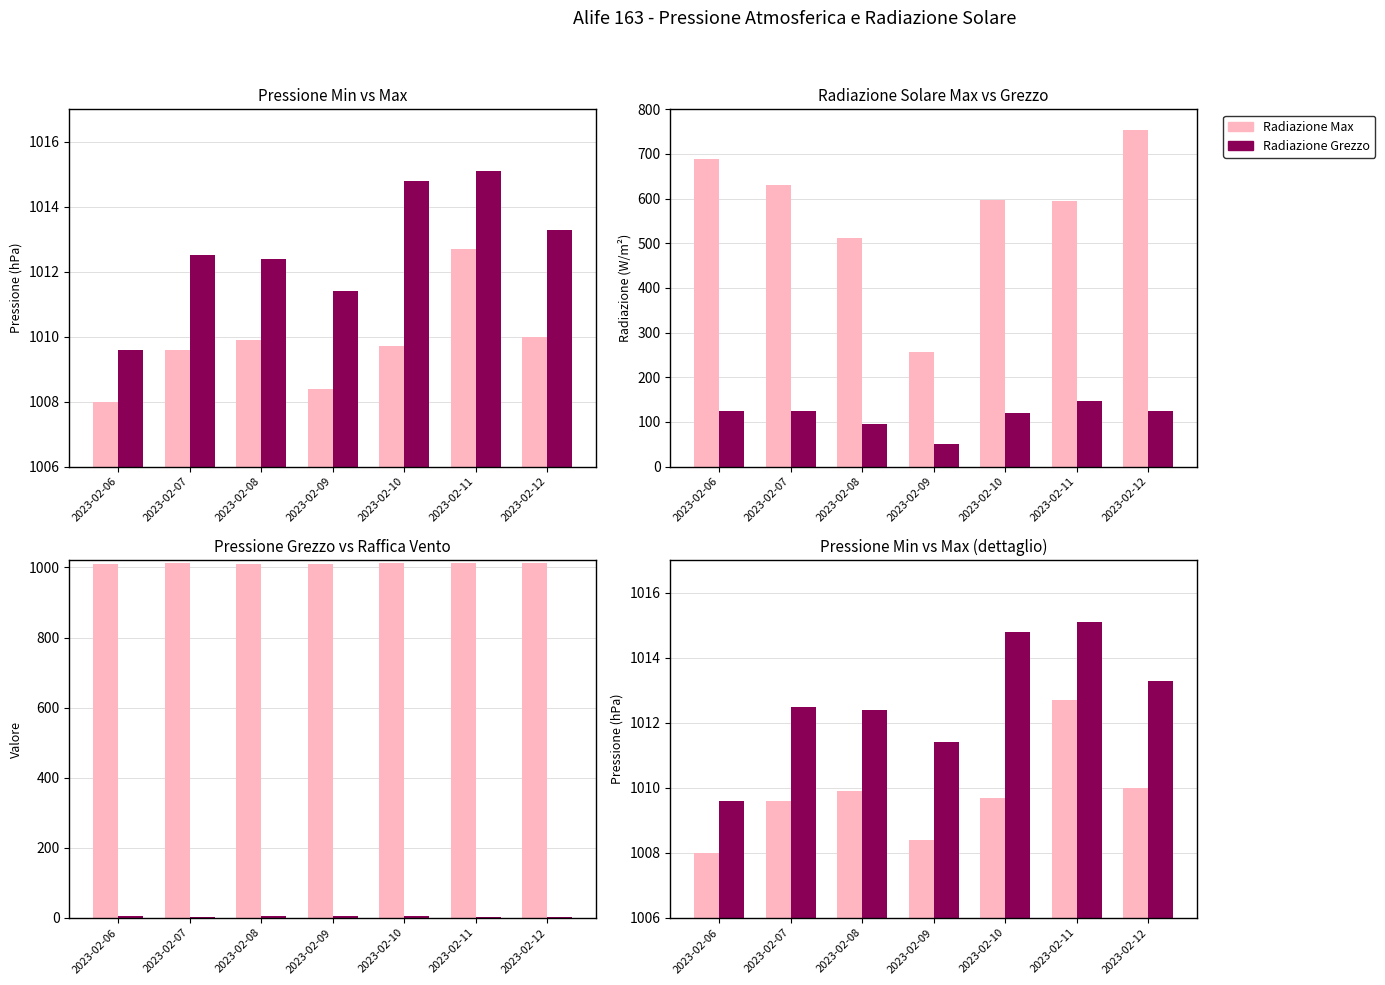

Which has a higher value, 2023-02-08 or 2023-02-12?

2023-02-12